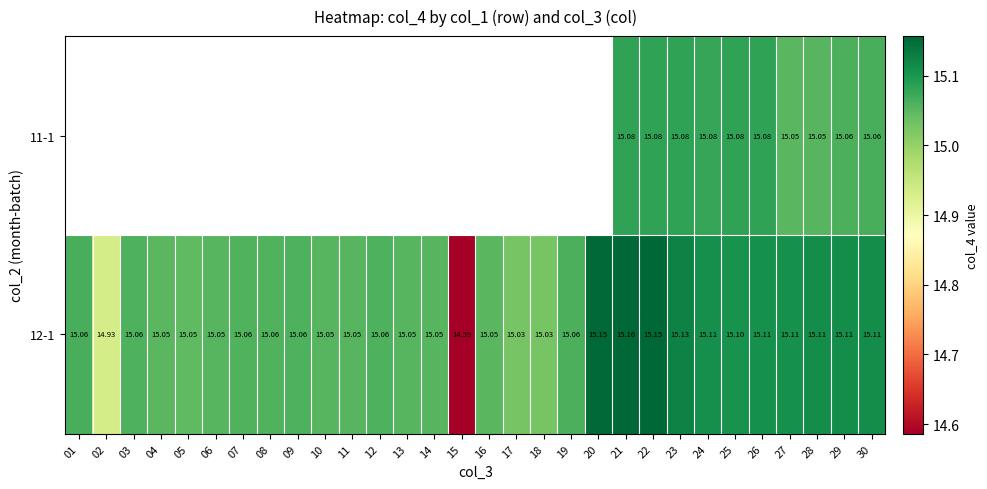

True or false: 12-1 has a value of 15.1 at 25.

True